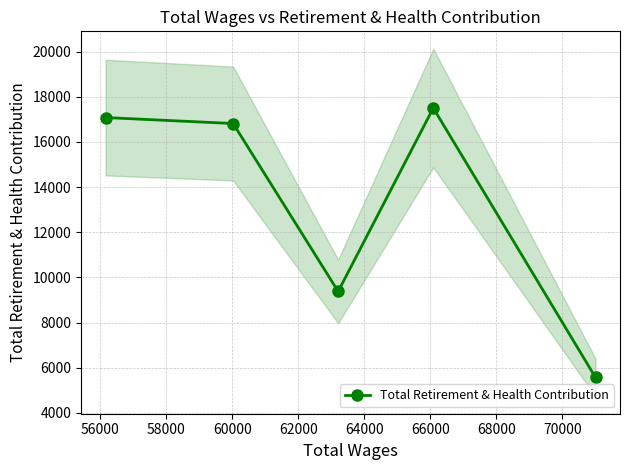

What is the smallest value displayed?

5571